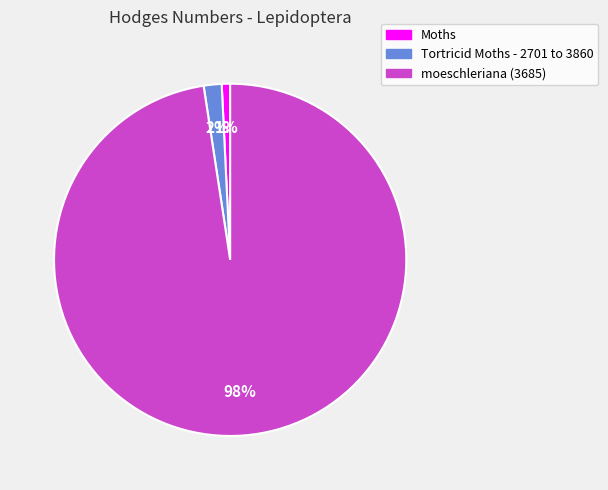

What percentage is the Tortricid Moths - 2701 to 3860 slice, to the nearest percent?

2%